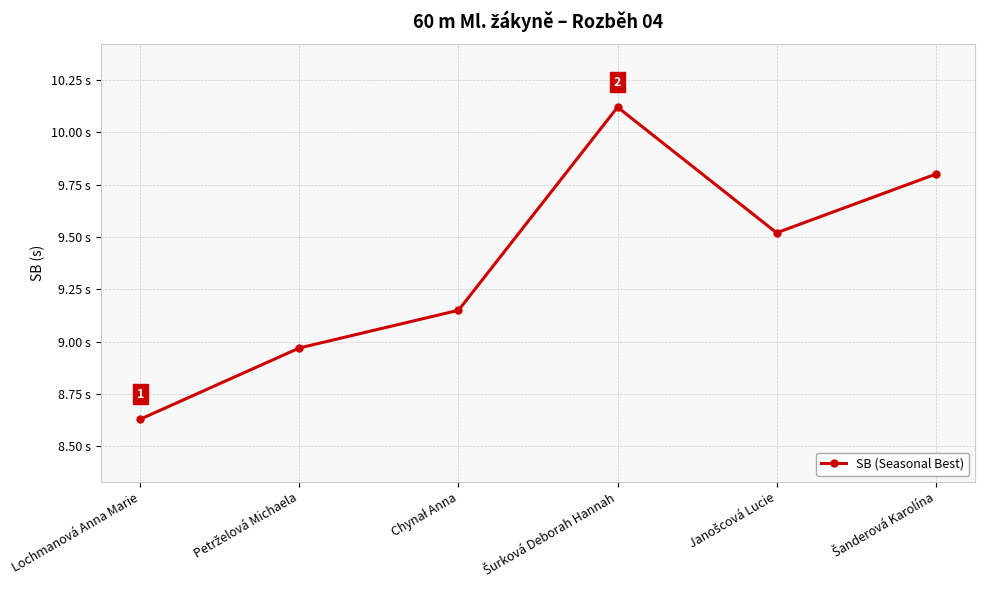

At which category does the chart reach its minimum across all series?

Lochmanová Anna Marie